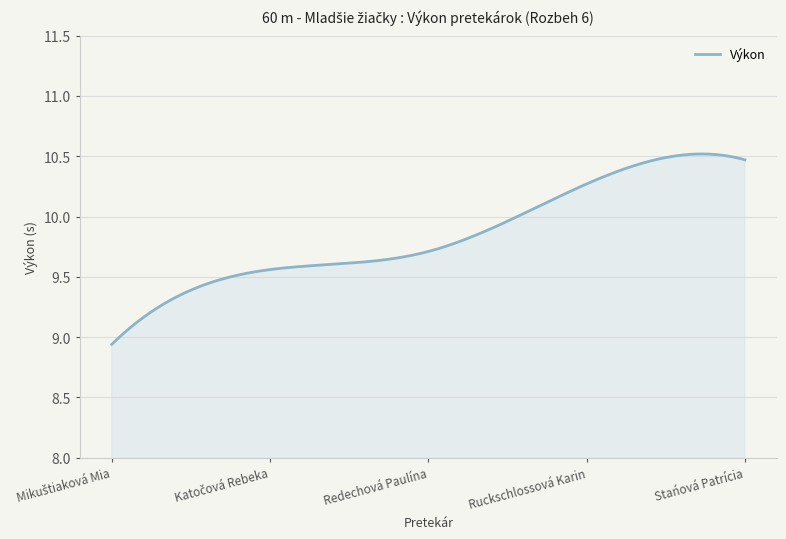

What is the difference between the maximum and minimum values?

1.6